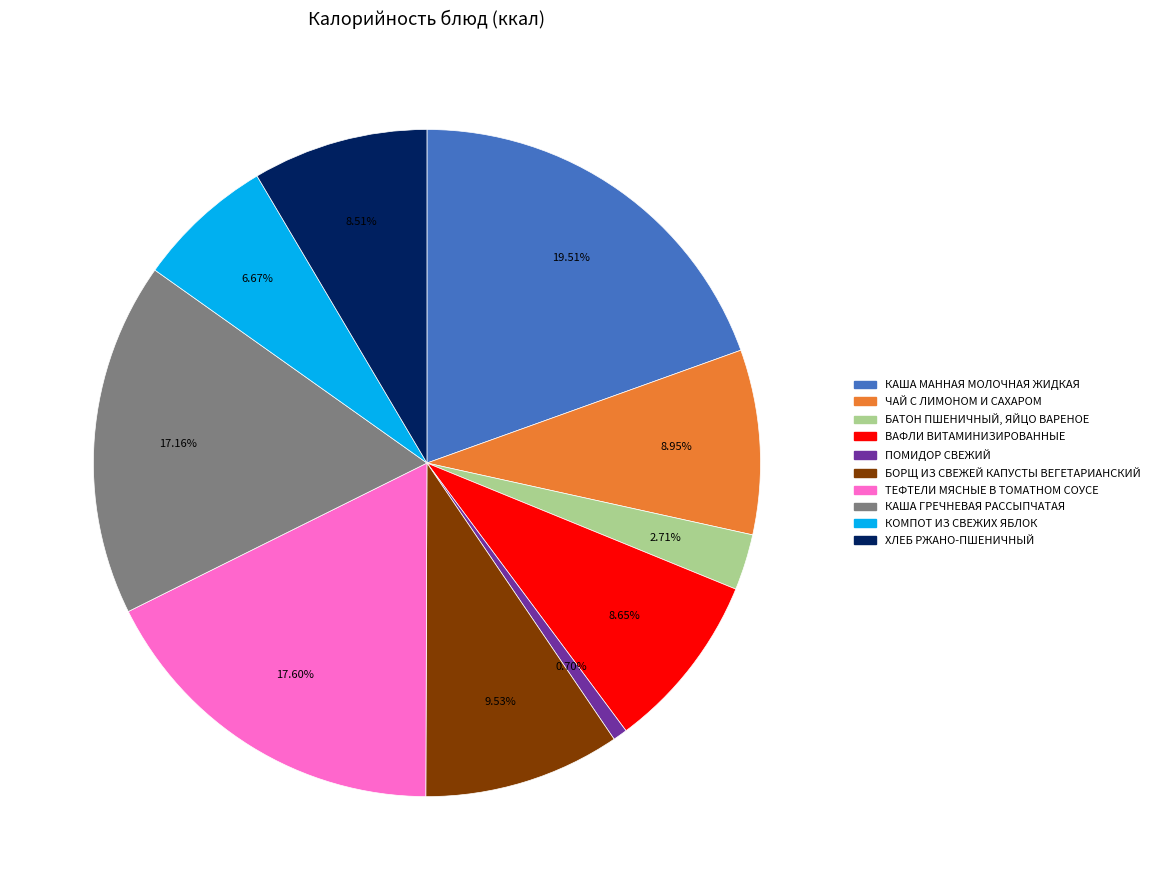

Is the sum of КАША ГРЕЧНЕВАЯ РАССЫПЧАТАЯ and КОМПОТ ИЗ СВЕЖИХ ЯБЛОК greater than half?

No